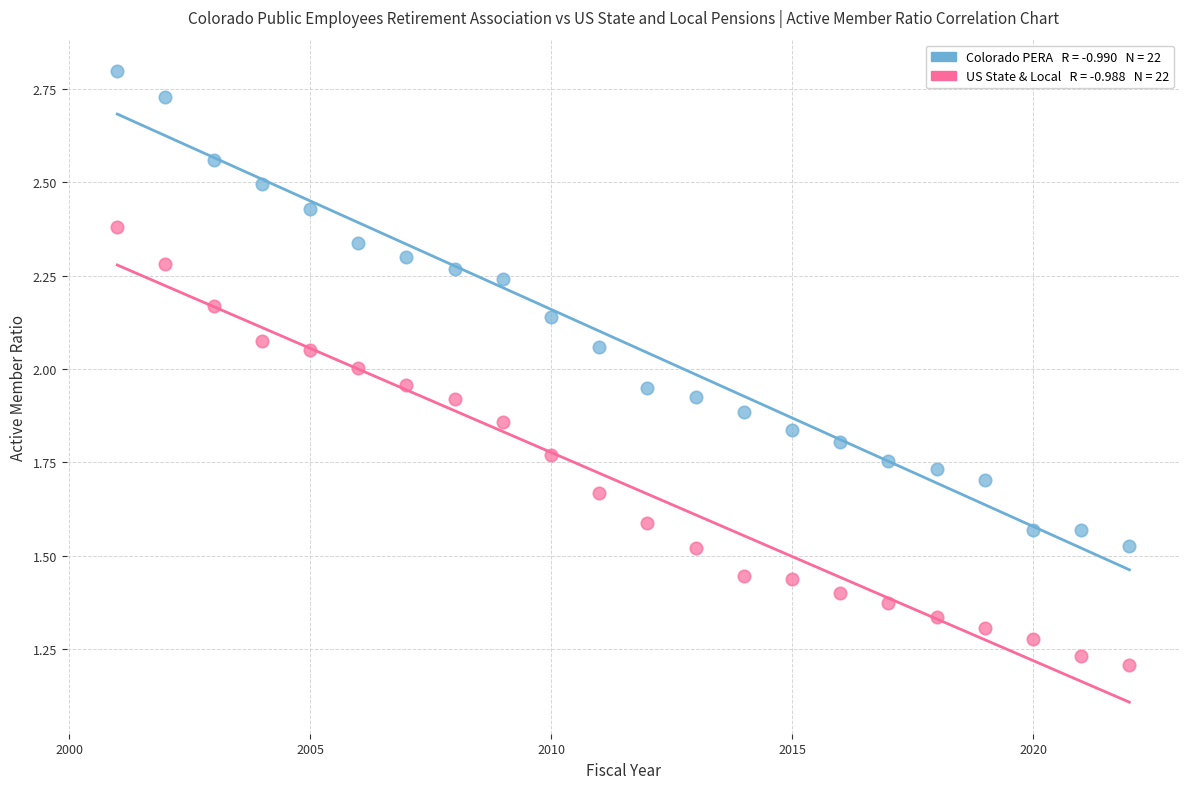

Across all data points, what is the range of X values (max minus min)?

21.0